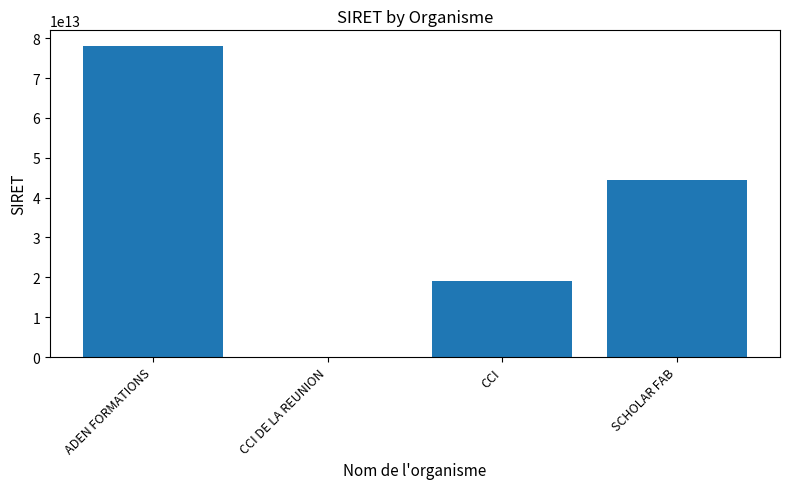

The chart shows a value of 32872552858460 at CCI. True or false?

False